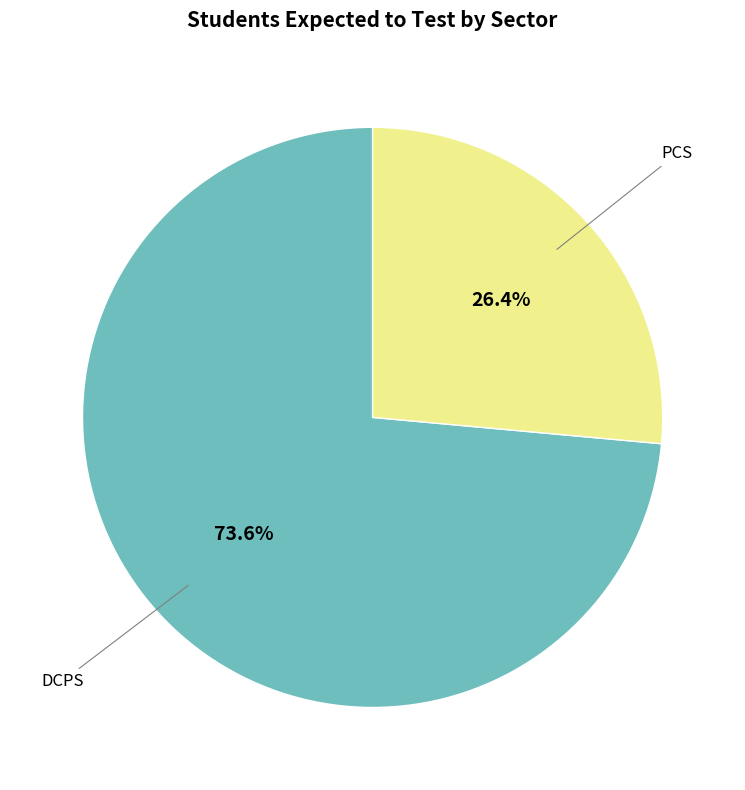

Count the number of slices in the pie.

2